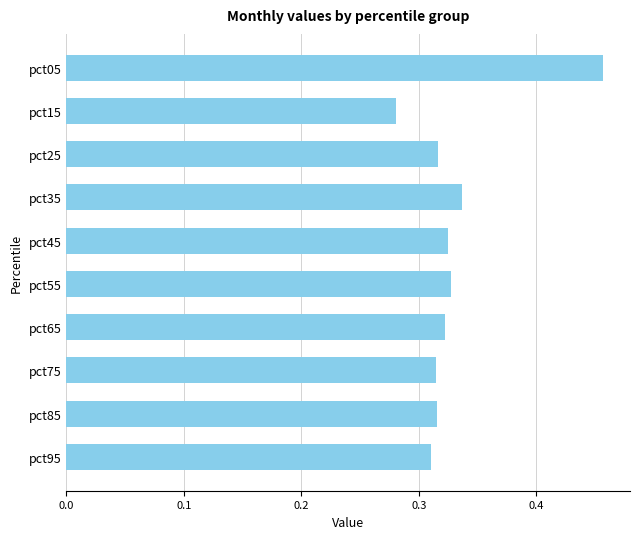

The chart shows a value of 0.2 at pct35. True or false?

False